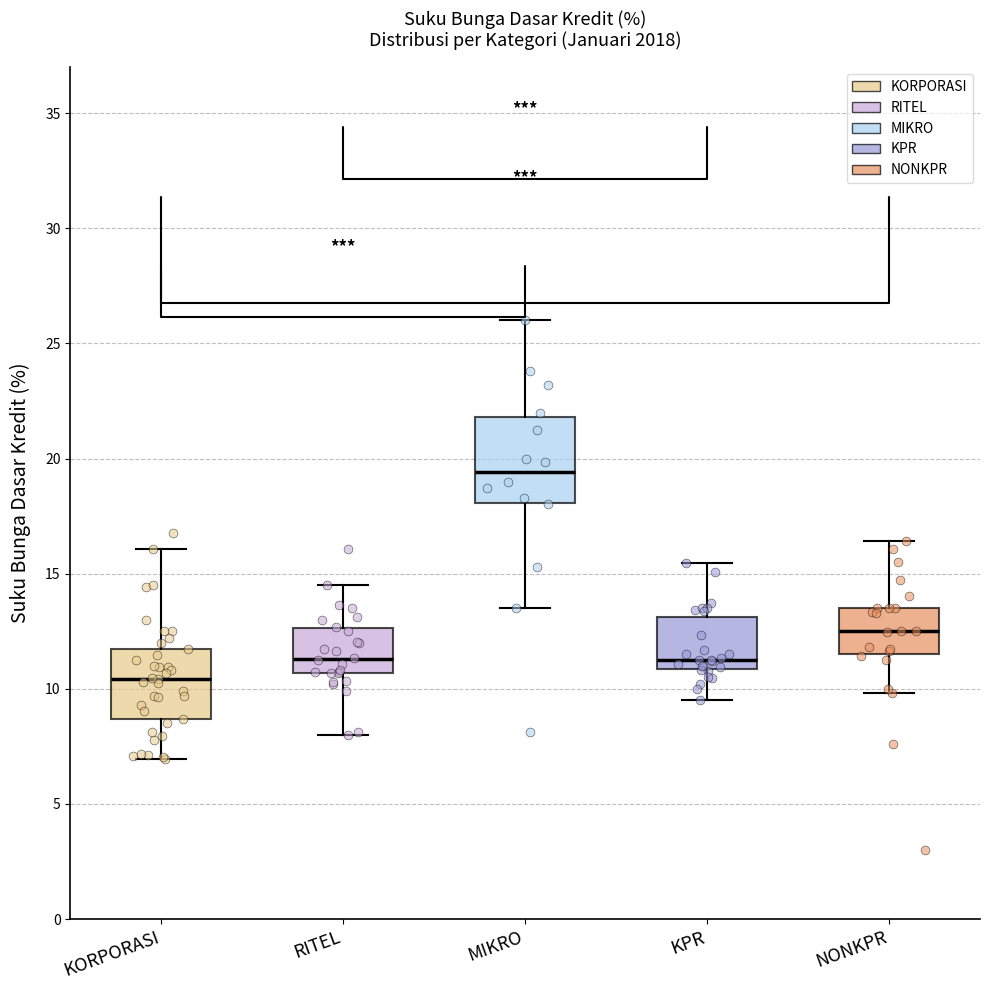

Which box's median line is the lowest?

KORPORASI